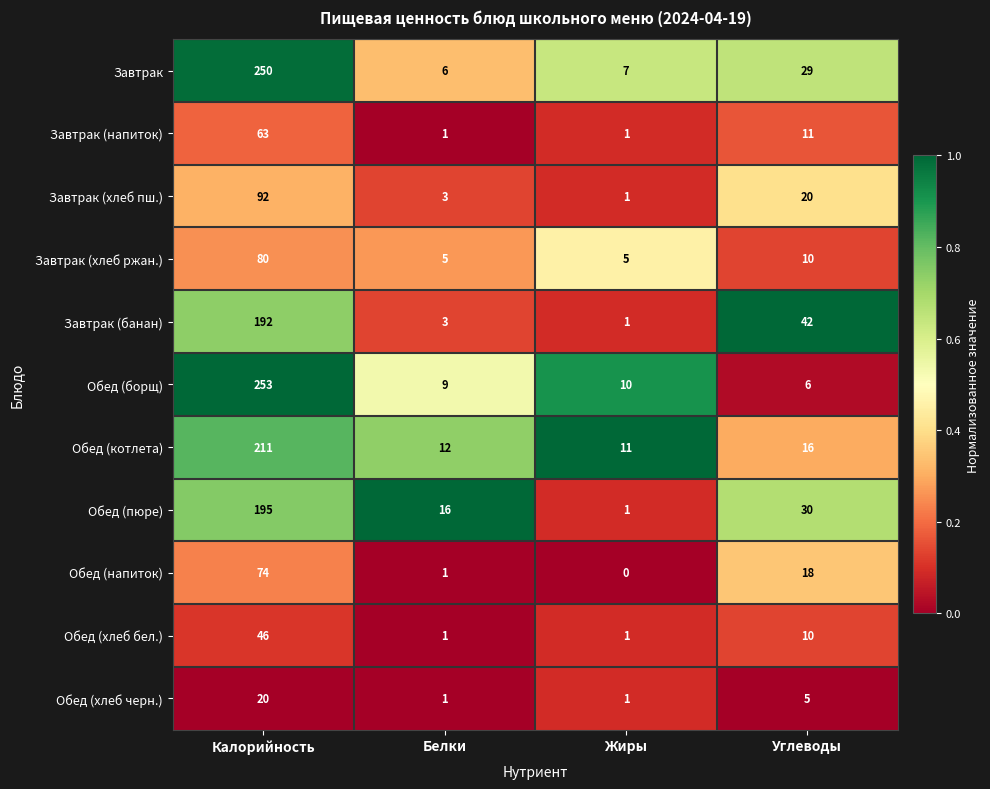

At which label does Обед (хлеб бел.) reach its peak?

Калорийность